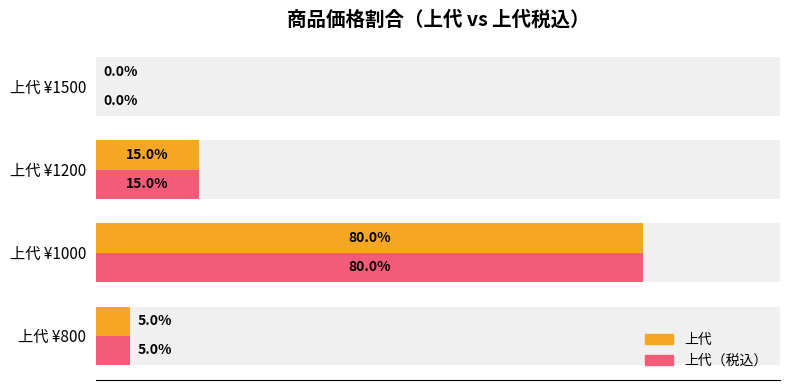

How many bars are there in each group?

2